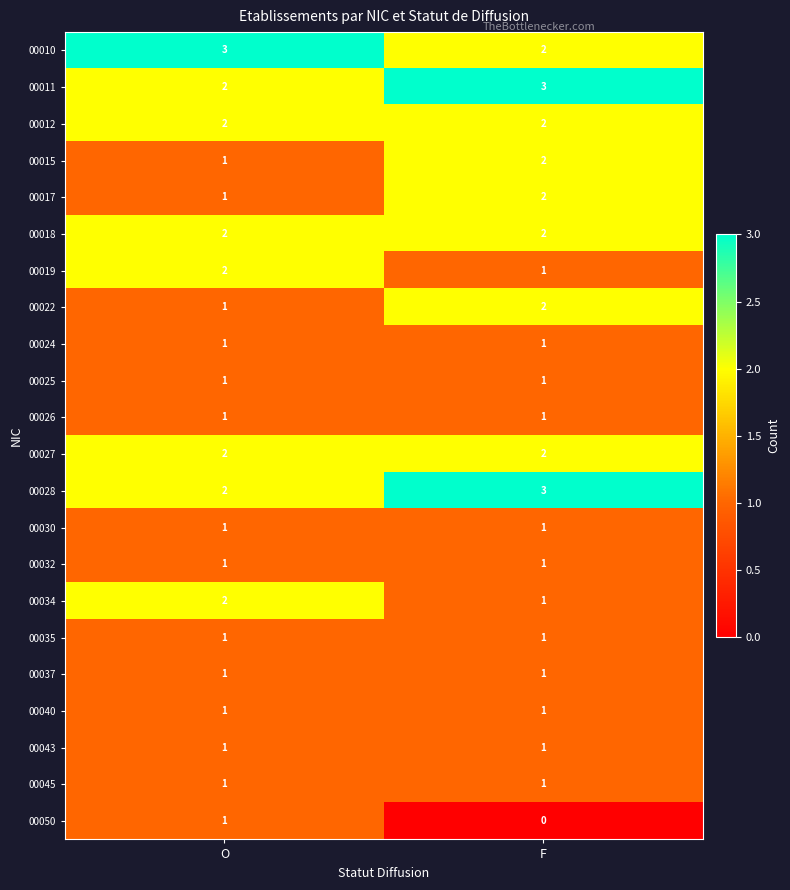

Where is 00034 nearest to the value 1?

F